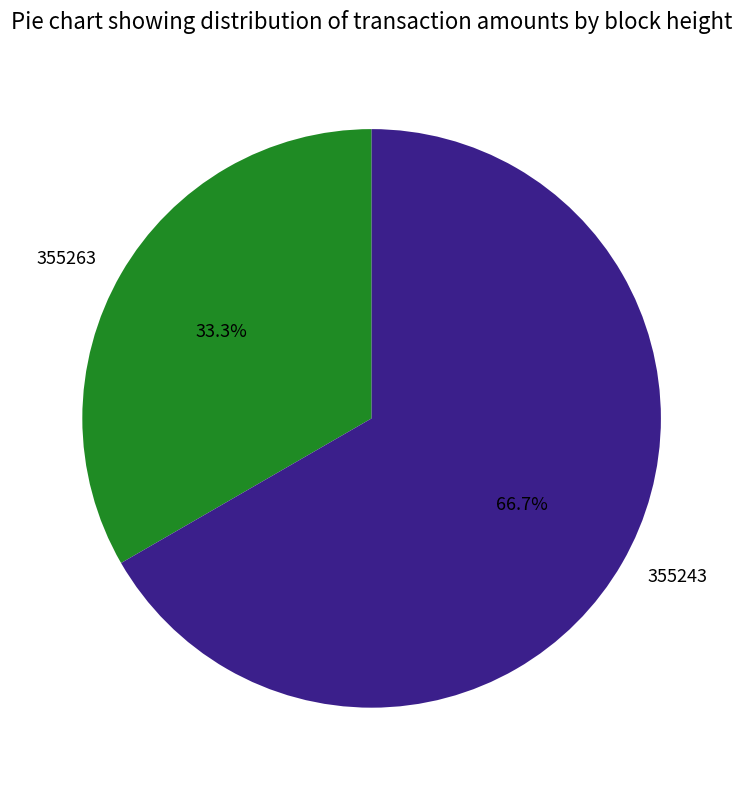

Rank the categories by value from highest to lowest.

355243, 355263